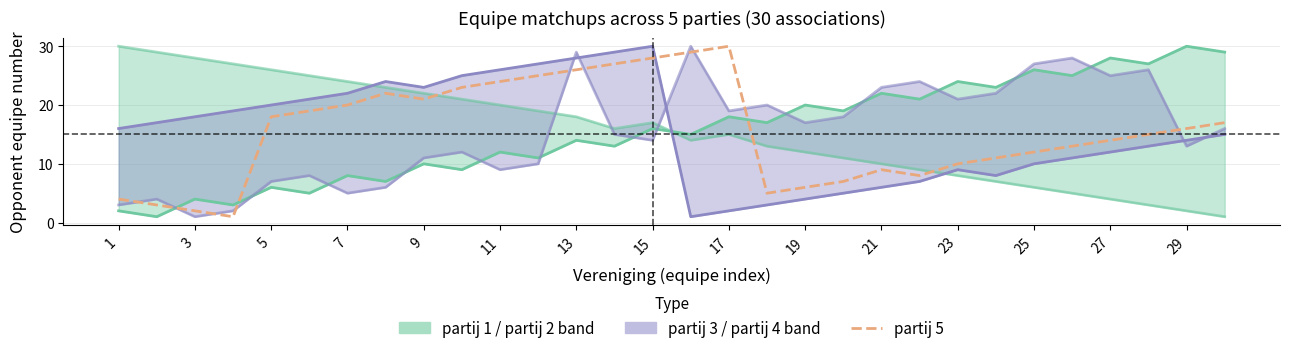

In partij 5, how many points are lower than both neighbors (excluding endpoints)?

4